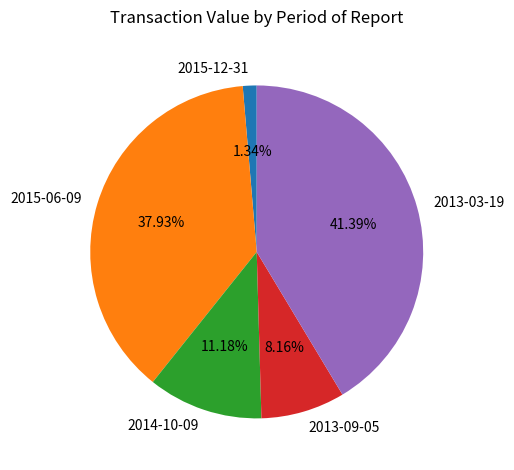

What is the ratio of the value at 2015-06-09 to the value at 2013-09-05?

4.6